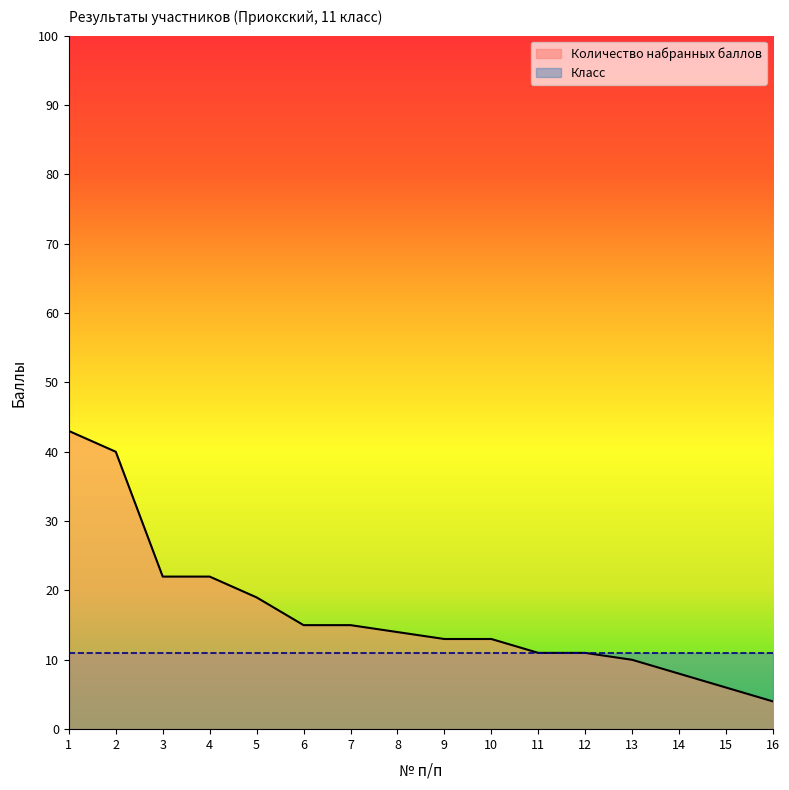

What value does the data have at 10, to the nearest 10?

10